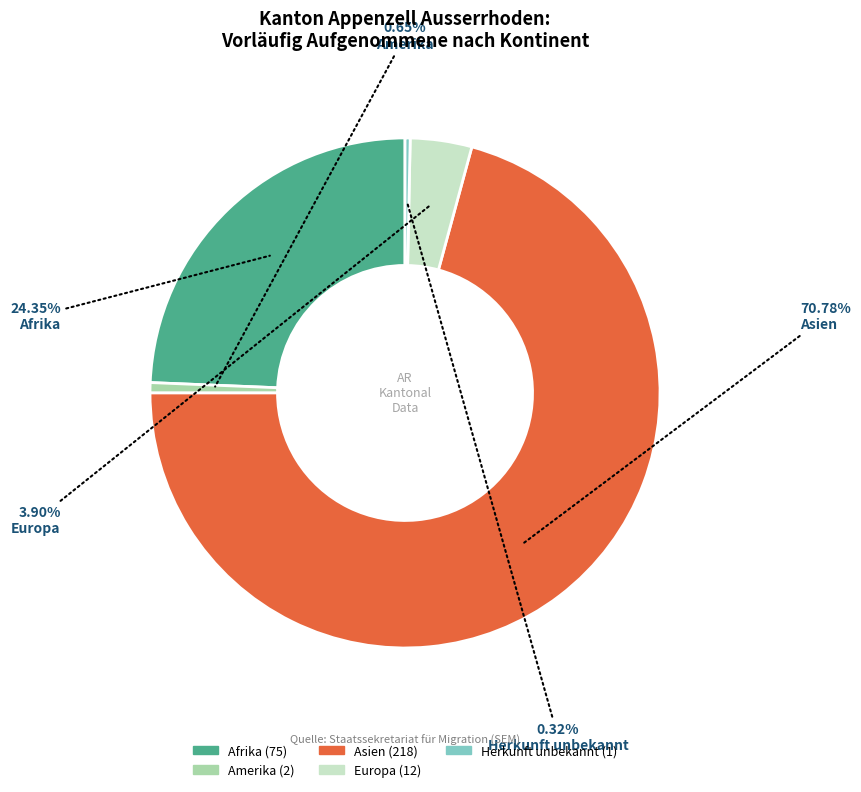

To the nearest percent, what percentage of the pie is Europa?

4%